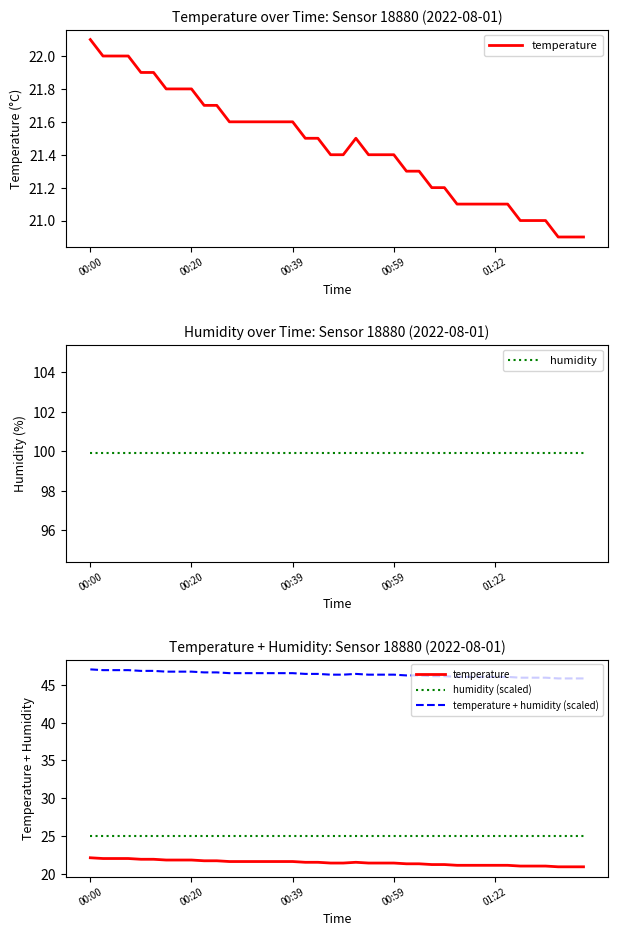

How many lines are shown in the chart?

4